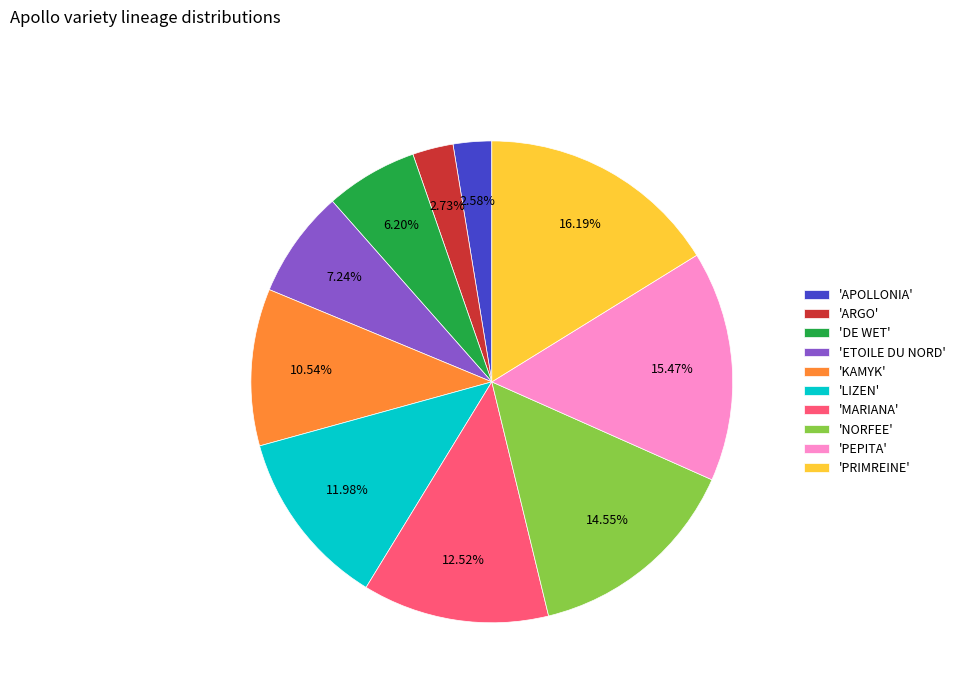

Which slice is the largest?

'PRIMREINE'